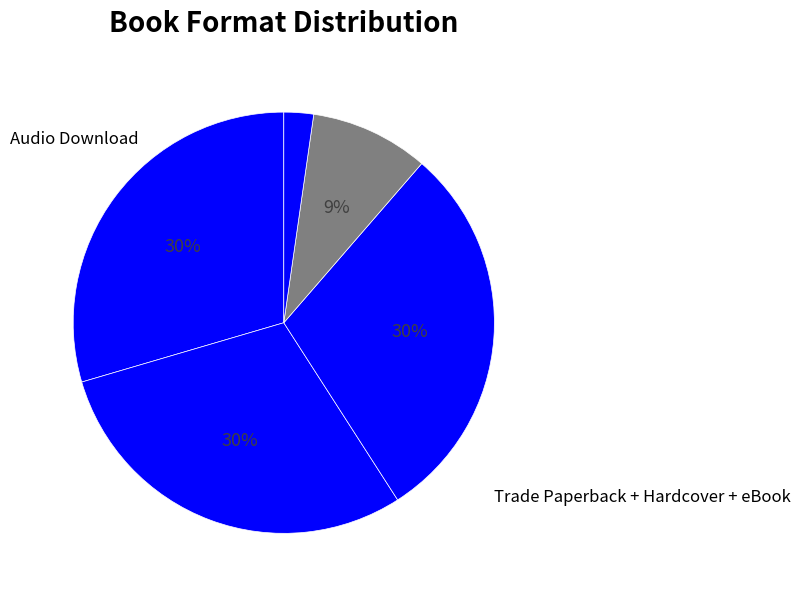

Count the number of slices in the pie.

5